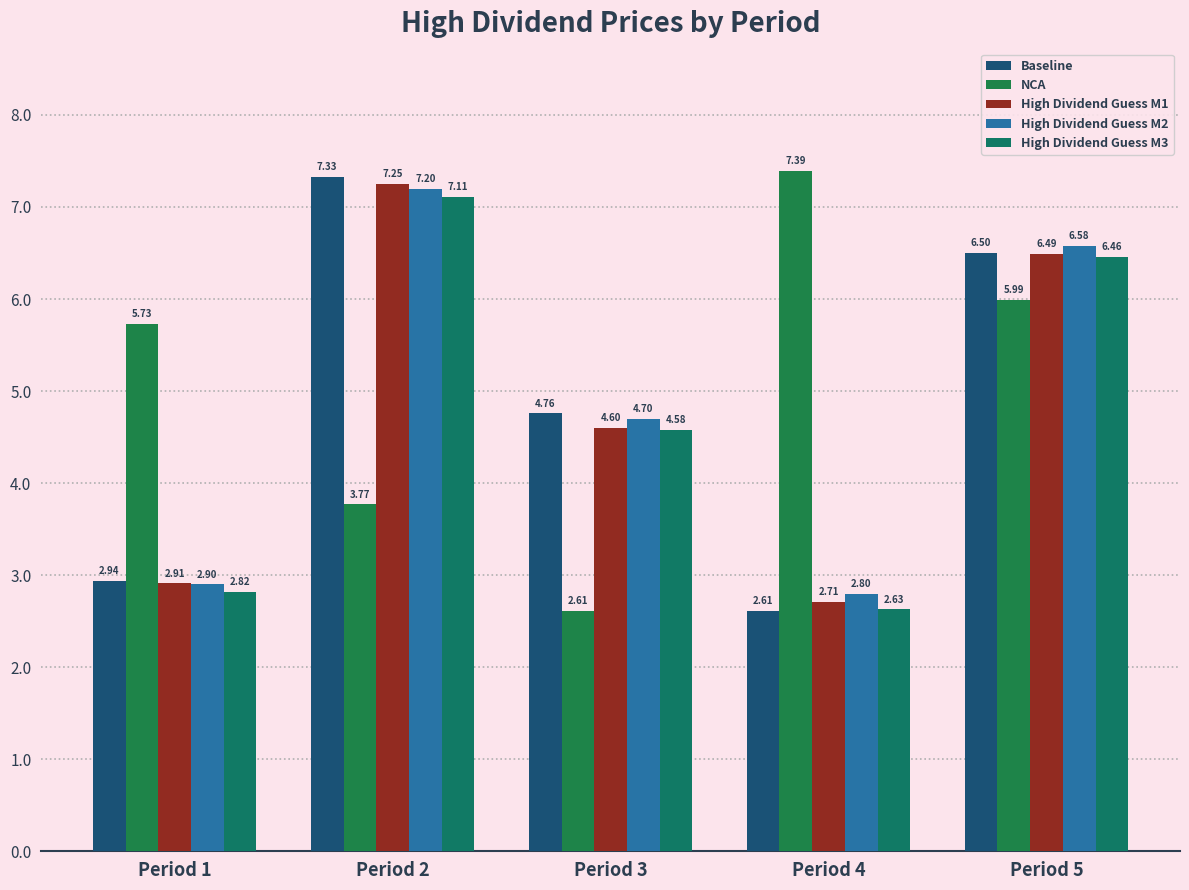

Which series has the largest total across all categories?

NCA